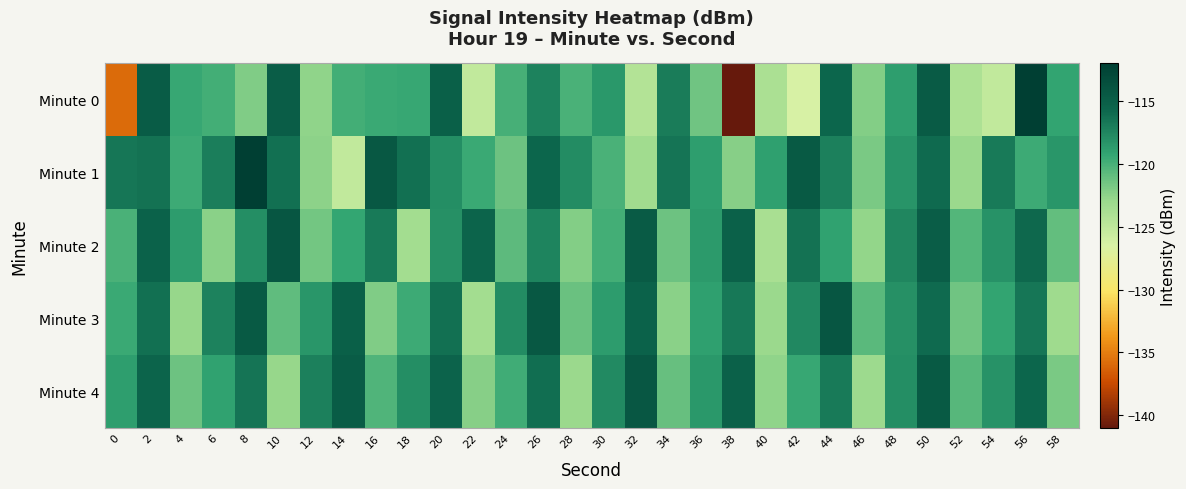

Reading right to left, list all the values displayed in this chart.

Minute 0: 58=-119.1	56=-112.0	54=-125.2	52=-124.0	50=-114.7	48=-118.8	46=-122.1	44=-115.7	42=-126.5	40=-124.0	38=-141.1	36=-121.5	34=-117.0	32=-124.4	30=-118.5	28=-120.1	26=-117.3	24=-120.0	22=-125.2	20=-115.1	18=-119.5	16=-119.5	14=-119.9	12=-122.6	10=-114.8	8=-122.1	6=-119.9	4=-119.4	2=-114.7	0=-135.8
Minute 1: 58=-118.4	56=-119.7	54=-116.8	52=-123.1	50=-115.9	48=-118.3	46=-121.8	44=-117.2	42=-114.5	40=-119.0	38=-122.3	36=-118.9	34=-116.5	32=-123.4	30=-120.1	28=-117.8	26=-115.7	24=-121.3	22=-119.5	20=-118.0	18=-116.2	16=-114.4	14=-125.2	12=-122.5	10=-116.3	8=-111.7	6=-117.1	4=-119.7	2=-116.3	0=-116.6
Minute 2: 58=-121.0	56=-115.8	54=-118.2	52=-120.4	50=-114.9	48=-117.5	46=-122.7	44=-119.1	42=-116.4	40=-123.8	38=-115.2	36=-118.6	34=-121.3	32=-114.7	30=-119.9	28=-122.1	26=-117.4	24=-120.8	22=-115.6	20=-118.1	18=-123.5	16=-116.8	14=-119.3	12=-121.6	10=-114.2	8=-117.9	6=-122.4	4=-118.7	2=-115.3	0=-120.1
Minute 3: 58=-123.3	56=-116.6	54=-119.2	52=-121.5	50=-115.9	48=-118.1	46=-120.7	44=-114.2	42=-117.6	40=-123.1	38=-116.7	36=-119.0	34=-122.4	32=-115.3	30=-118.7	28=-121.2	26=-114.4	24=-117.8	22=-123.5	20=-116.3	18=-119.6	16=-122.0	14=-115.1	12=-118.4	10=-120.9	8=-114.6	6=-117.3	4=-122.8	2=-116.2	0=-119.5
Minute 4: 58=-121.8	56=-115.7	54=-118.2	52=-120.5	50=-114.5	48=-117.9	46=-123.2	44=-116.8	42=-119.4	40=-122.6	38=-115.2	36=-118.5	34=-121.1	32=-114.3	30=-117.7	28=-123.0	26=-116.1	24=-119.8	22=-122.2	20=-115.4	18=-118.0	16=-120.3	14=-114.8	12=-117.2	10=-122.8	8=-116.5	6=-119.1	4=-121.4	2=-115.6	0=-118.9